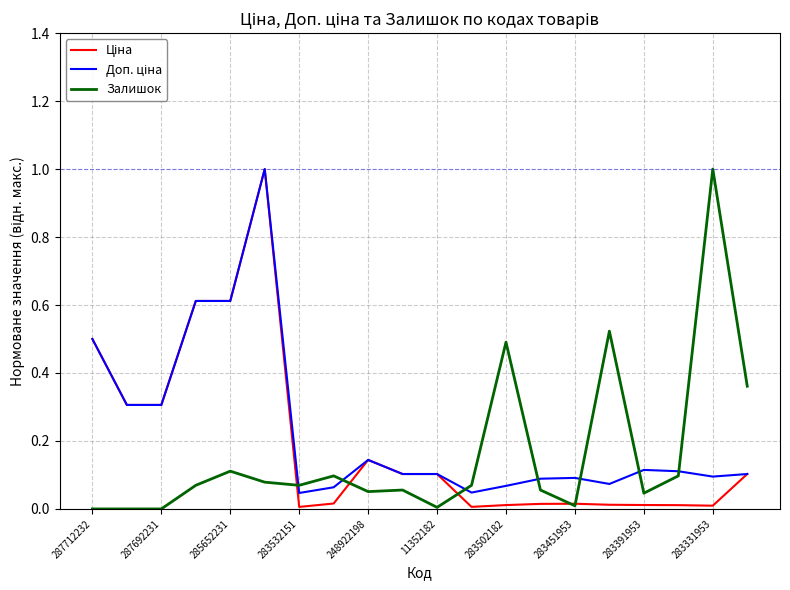

What is the maximum value for Залишок?

1.0